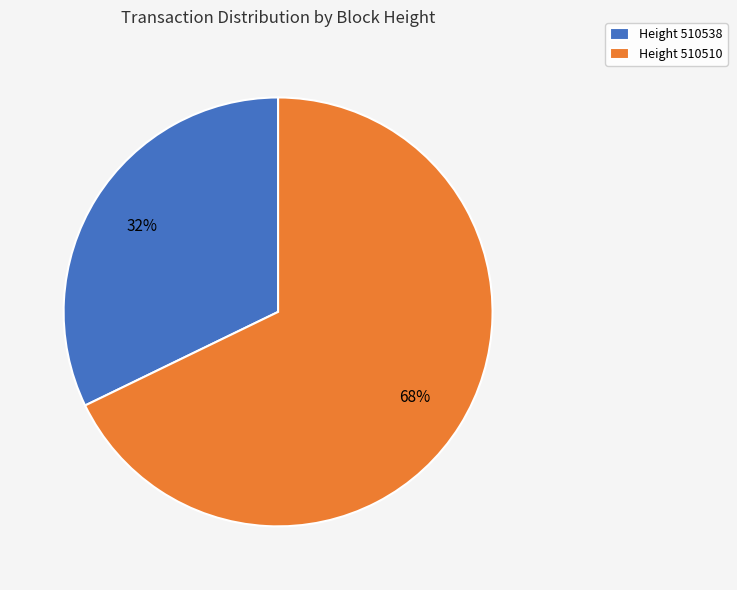

Is it true that Height 510538 is 25% of the pie?

False